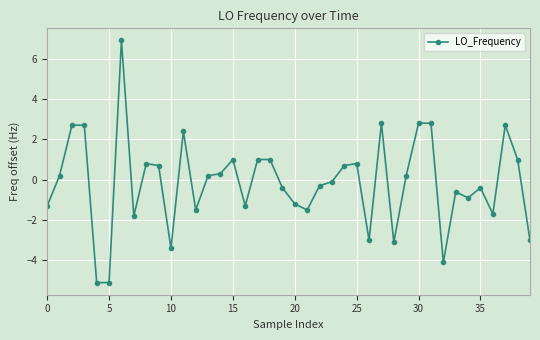

What is the greatest value displayed?

6.9